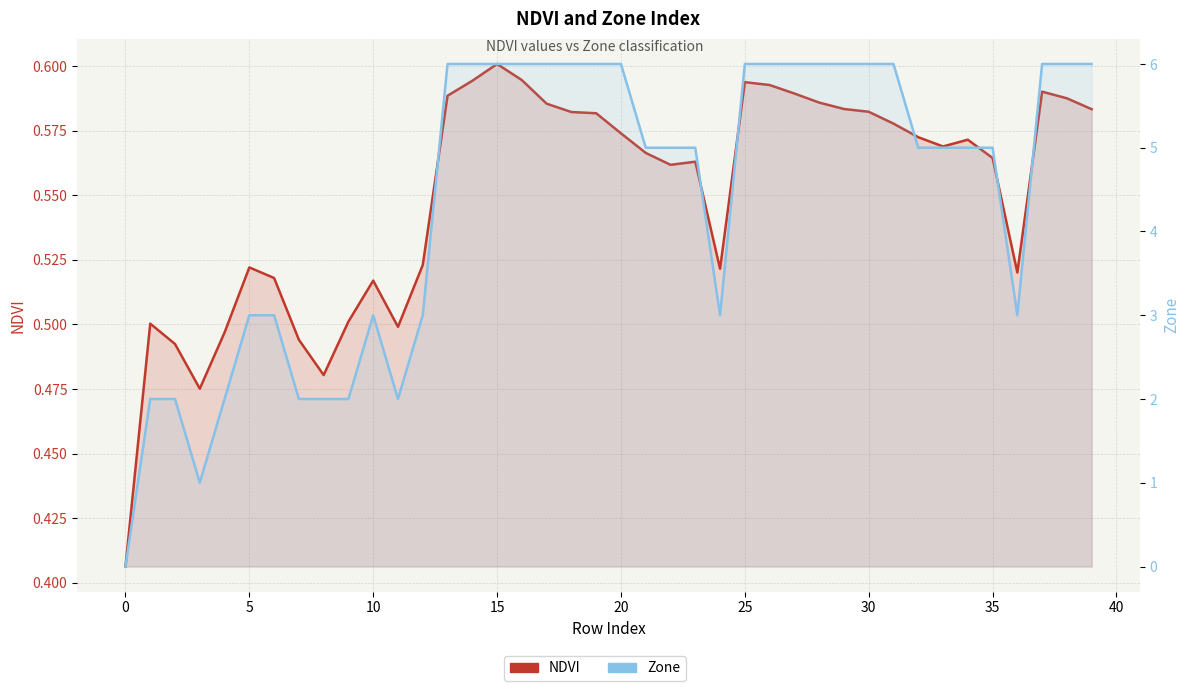

List the series in order of their peak value, highest first.

Zone, NDVI